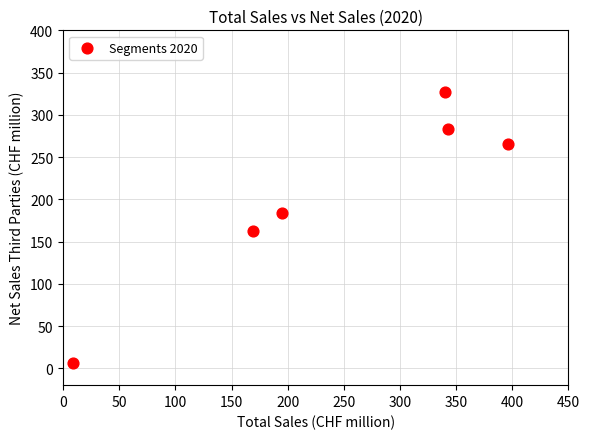

What is the average Y value?

204.6